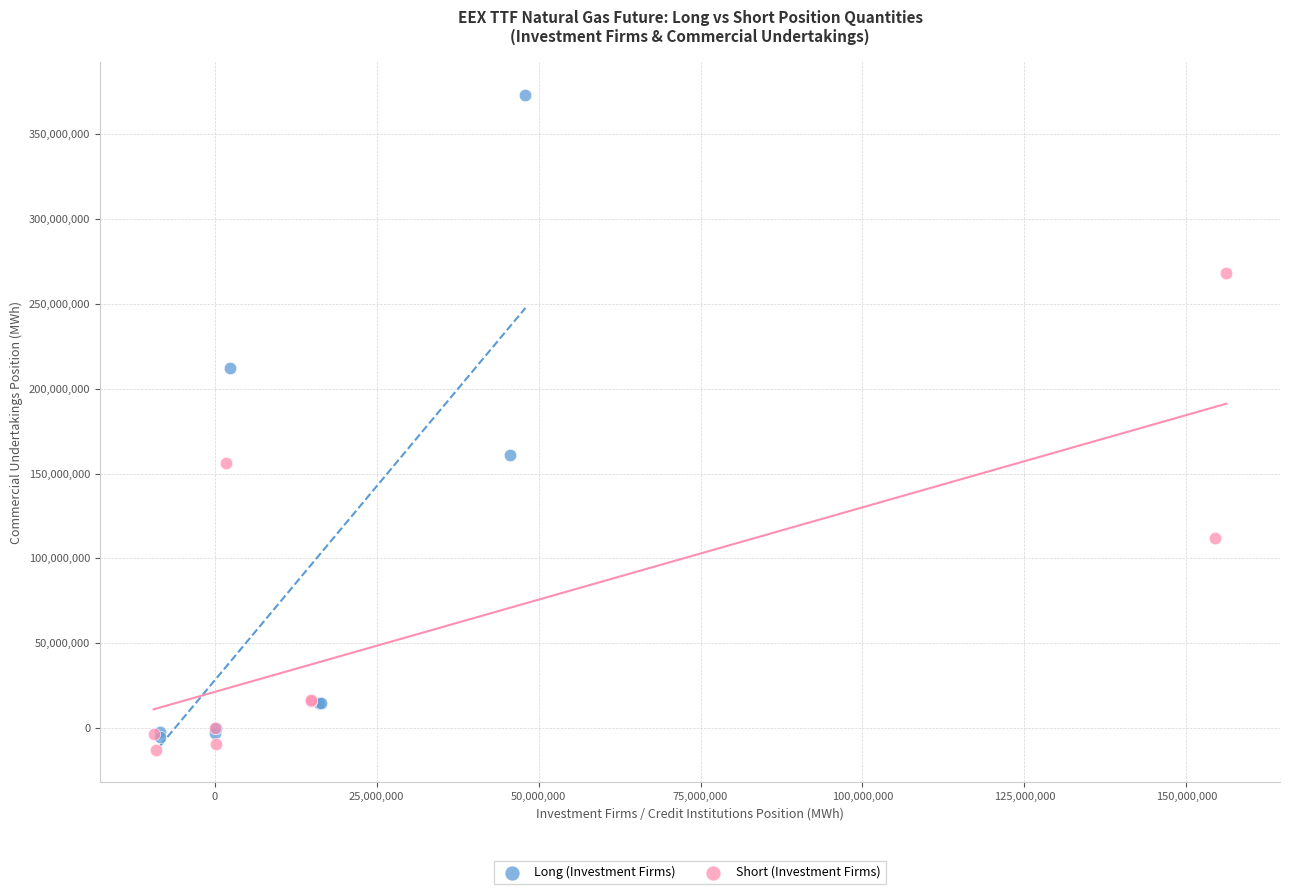

Which series has the widest spread of Y values?

Long (Investment Firms)